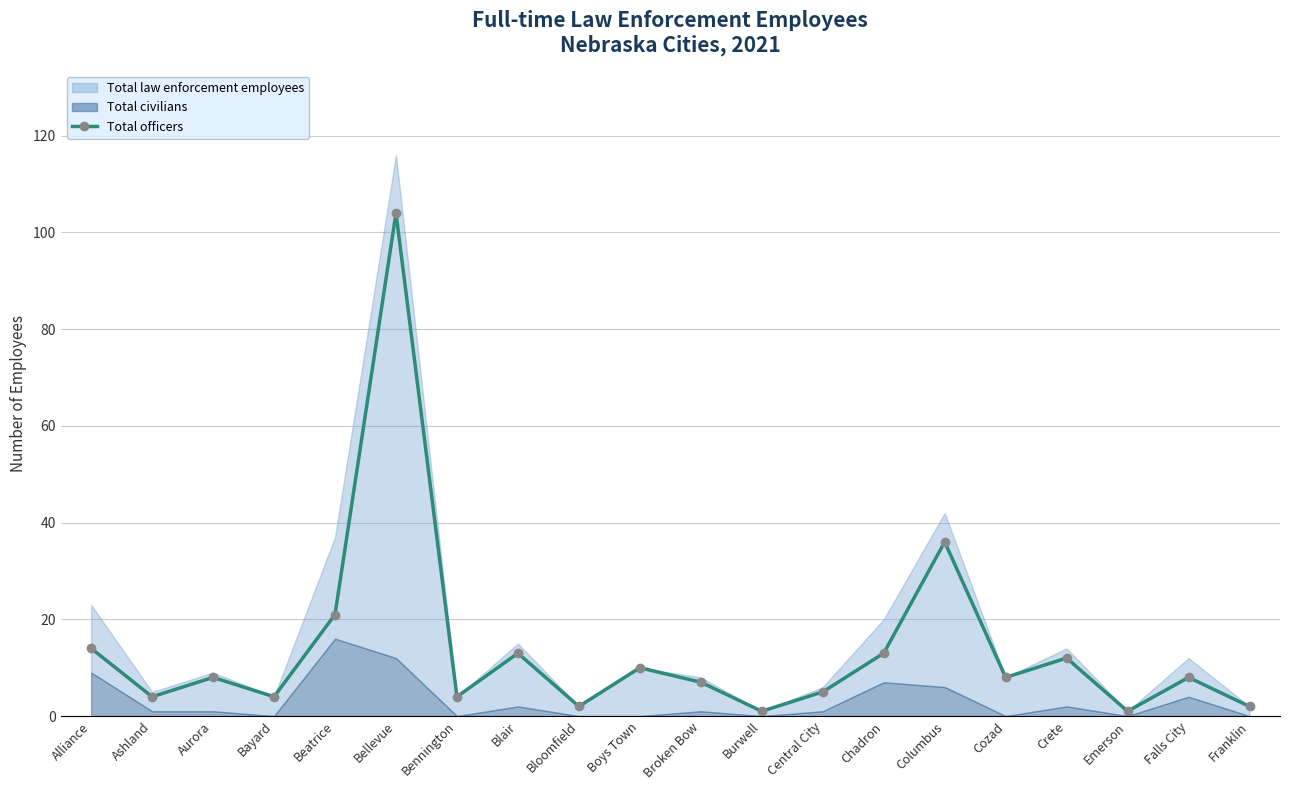

What is the change in value from Boys Town to Central City?

-5